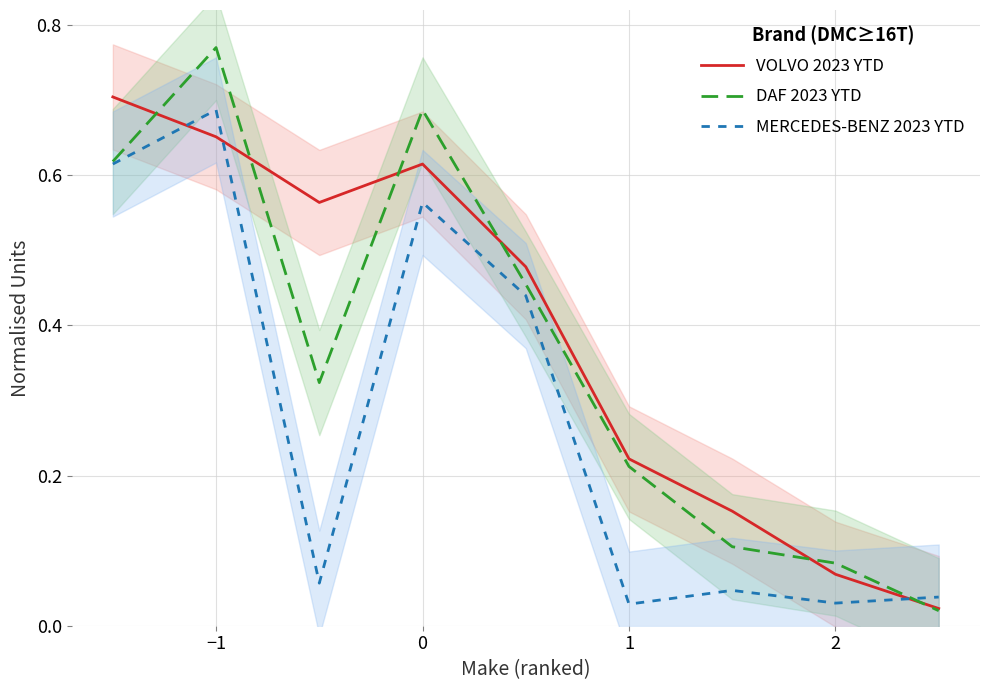

Which category has the highest value in the MERCEDES-BENZ 2023 YTD series?

−1